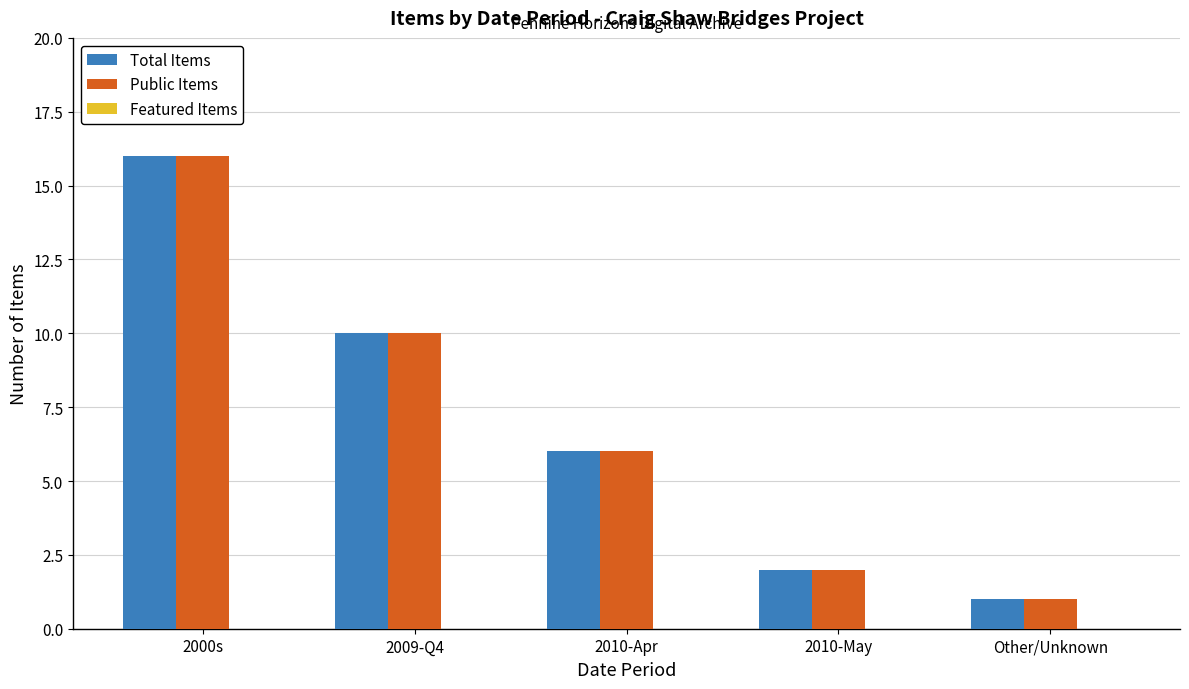

What is the greatest value displayed?

16